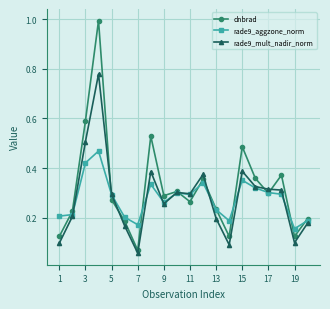

Which series has the largest range (max minus min)?

dnbrad